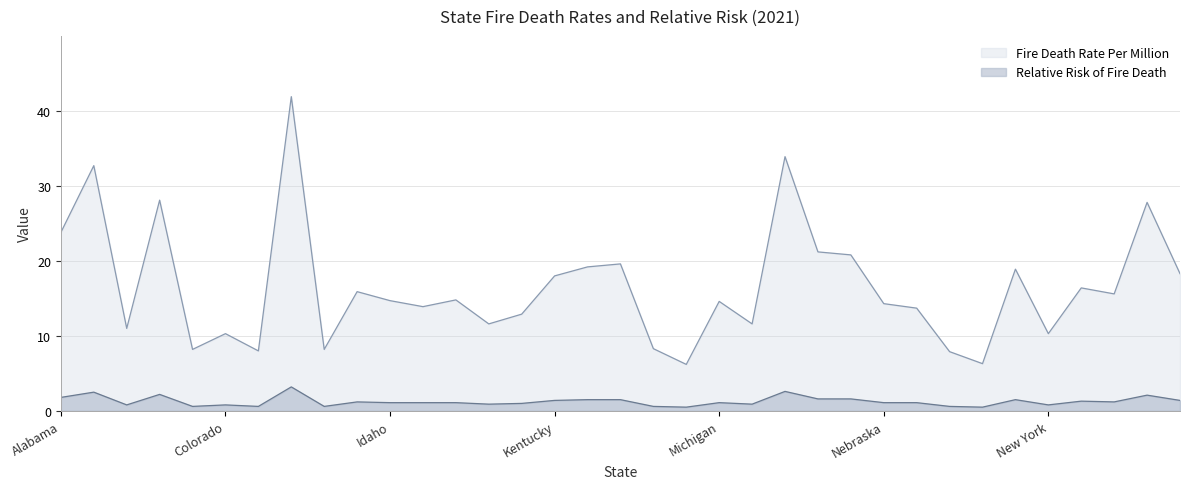

True or false: Fire Death Rate Per Million and Relative Risk of Fire Death cross at least once.

False